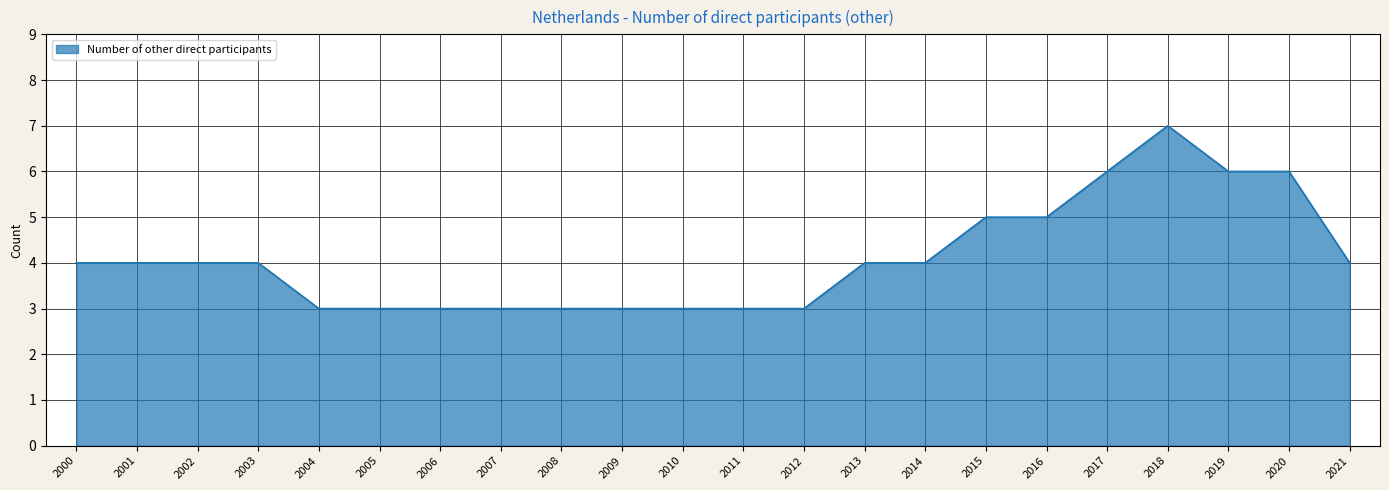

True or false: the data shows 1 at 2003.

False